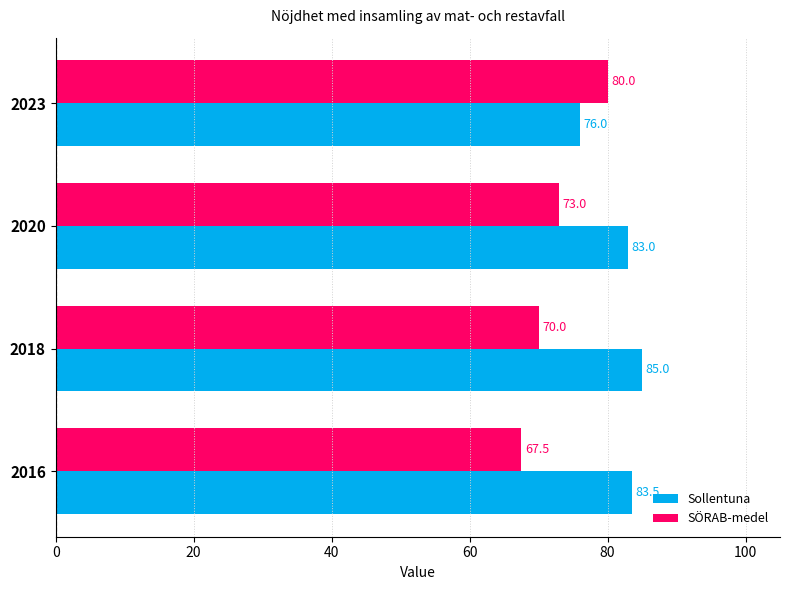

What are all the series names shown in the legend?

Sollentuna, SÖRAB-medel